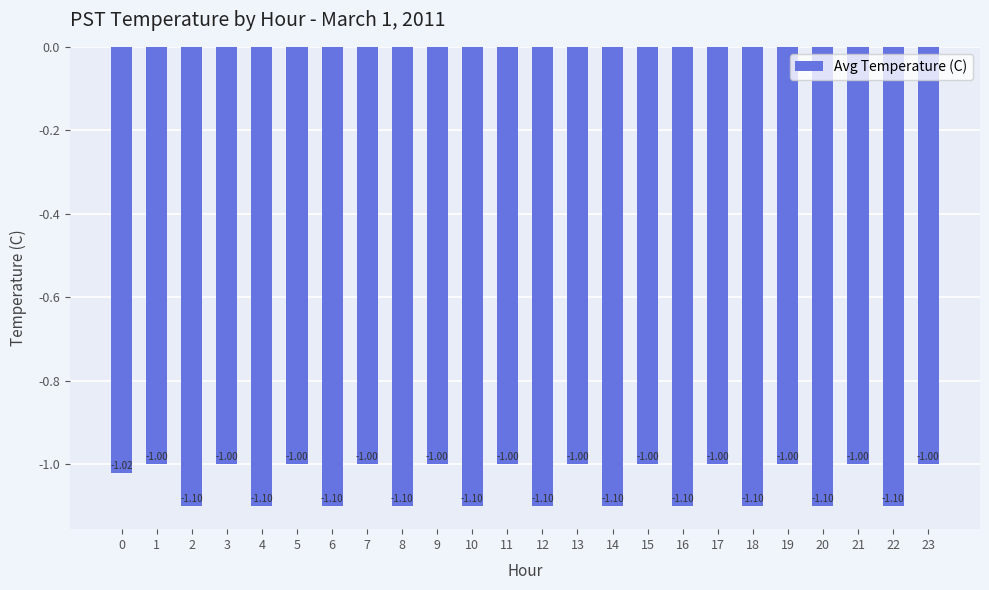

What is the sum of the values at 13 and 23?

-2.0